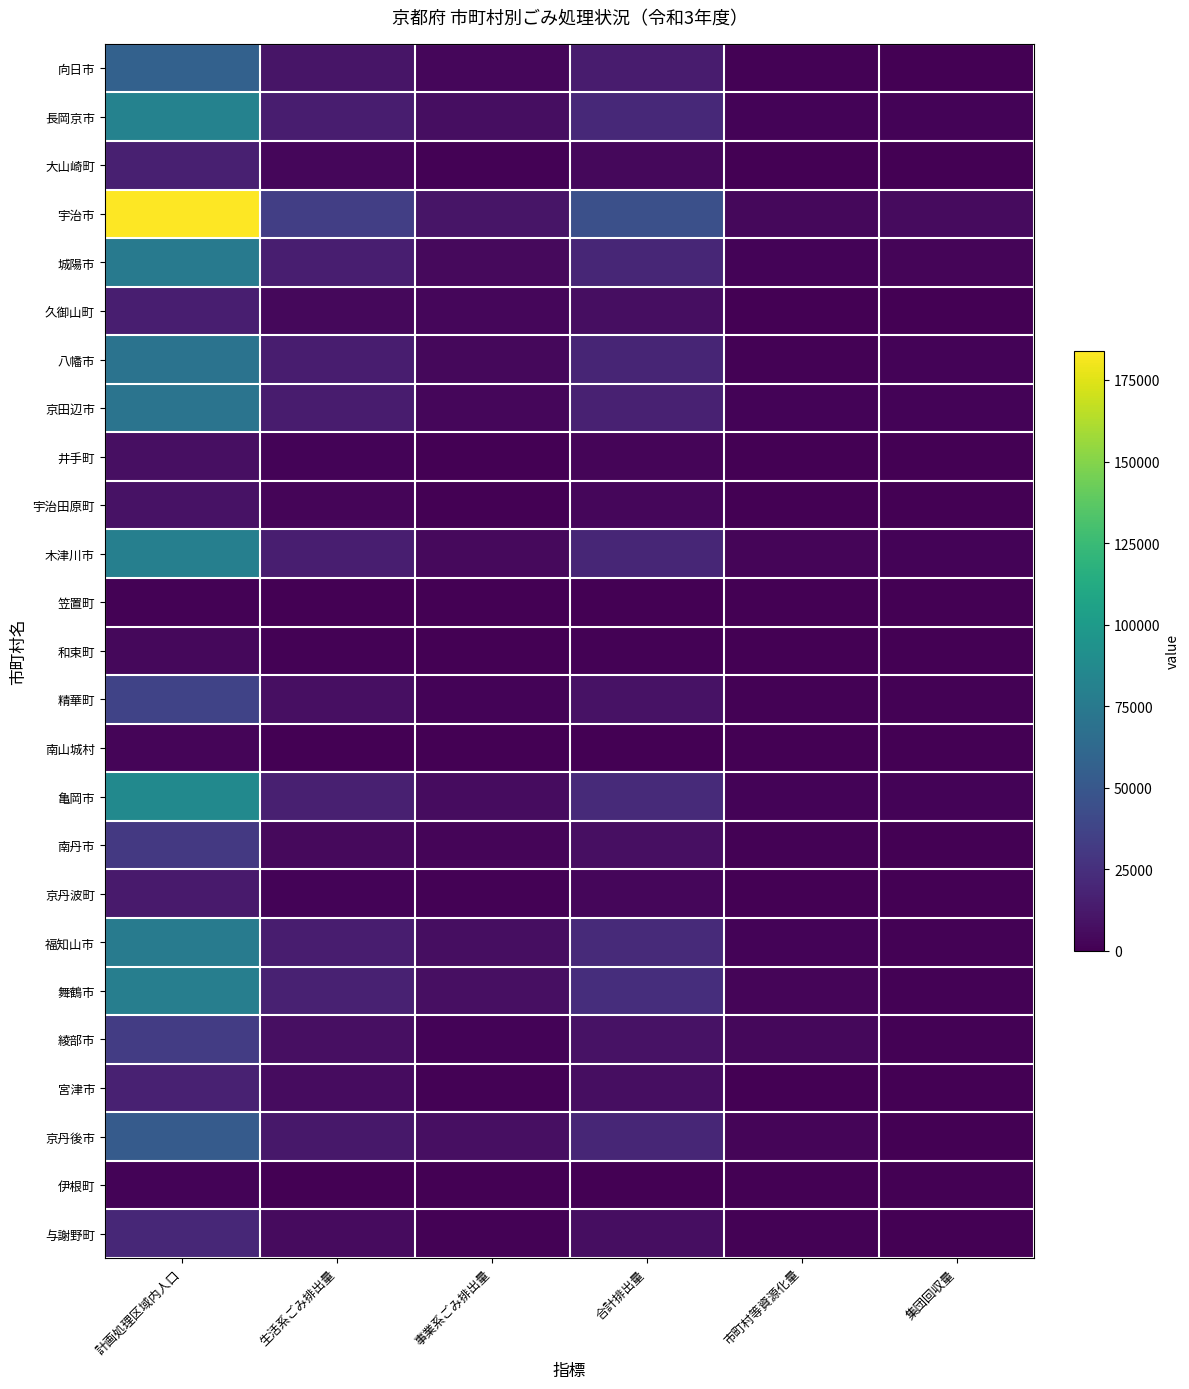

At which category is the sum across all series the highest?

計画処理区域内人口